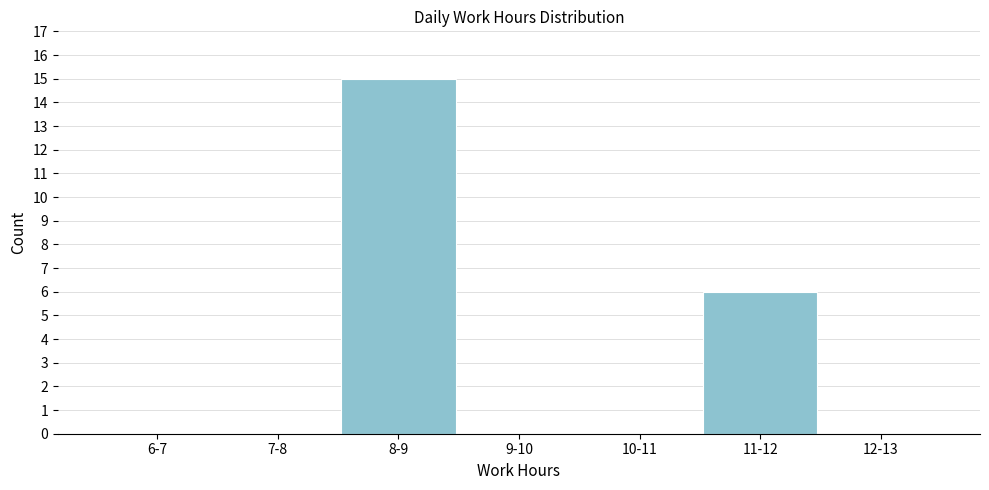

Reading left to right, list all the values displayed in this chart.

6-7=0	7-8=0	8-9=15	9-10=0	10-11=0	11-12=6	12-13=0